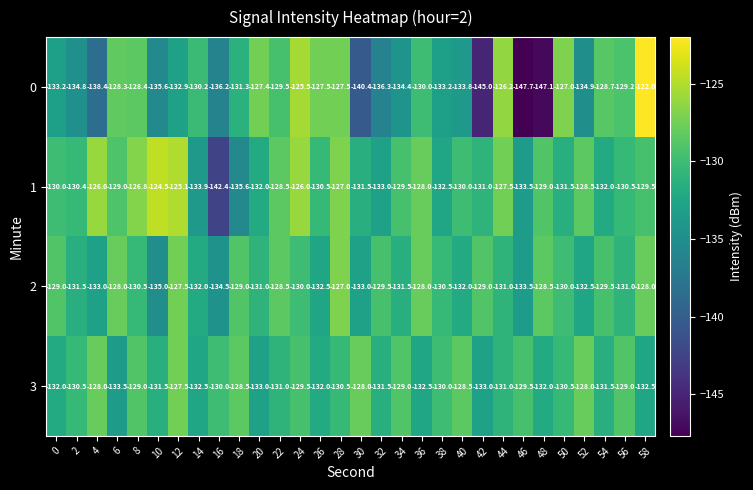

How many values in the 2 series are below -130?

16